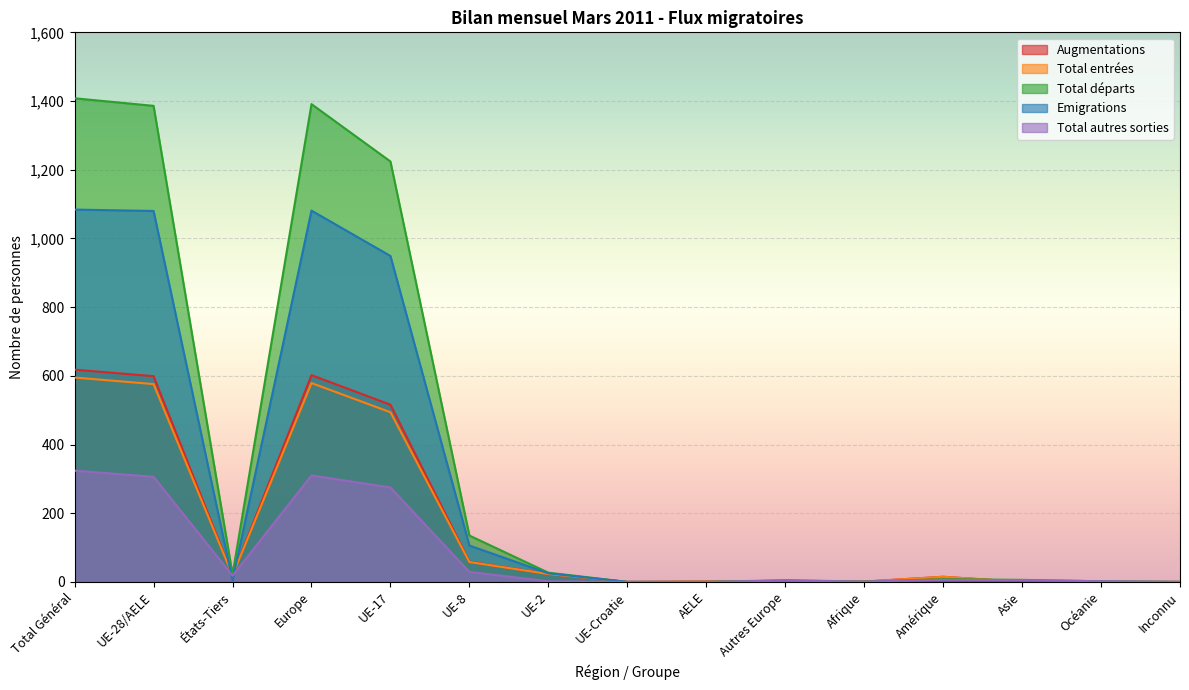

How many values in the Augmentations series are below 15?

7